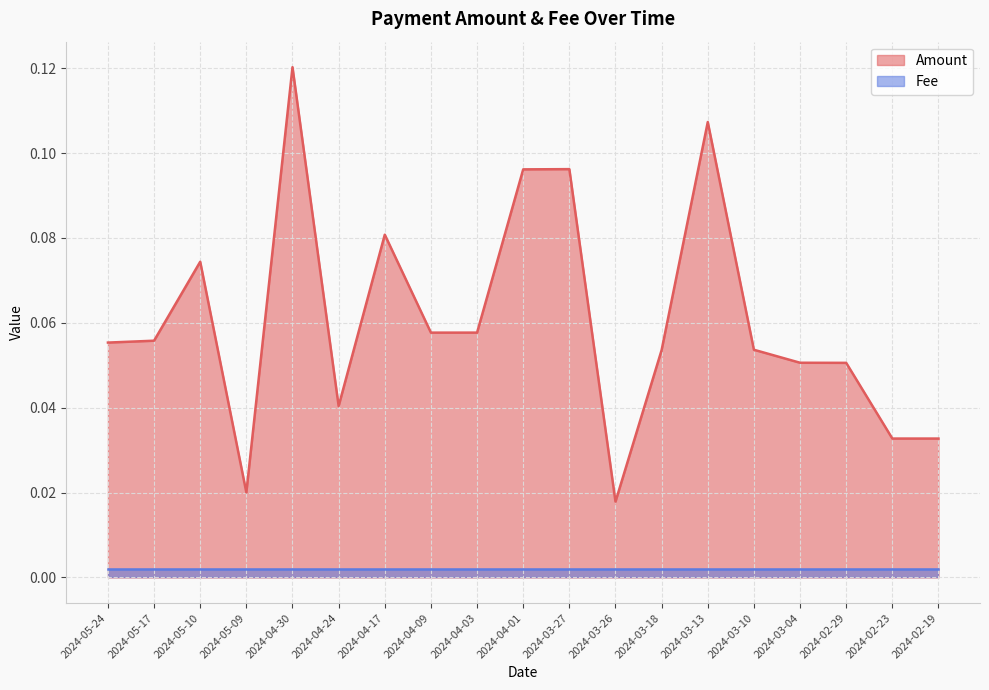

What is the sum of the values at 2024-03-10 and 2024-04-17?

0.1